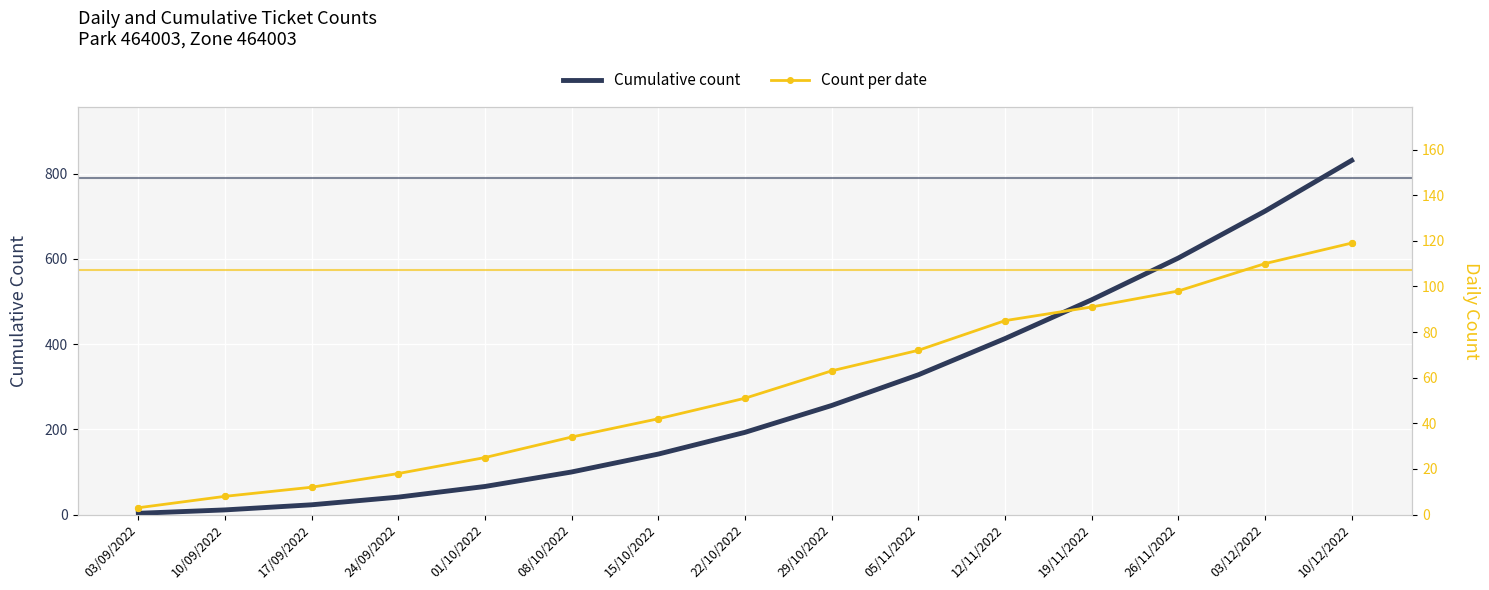

At how many categories does at least one series exceed 689?

2